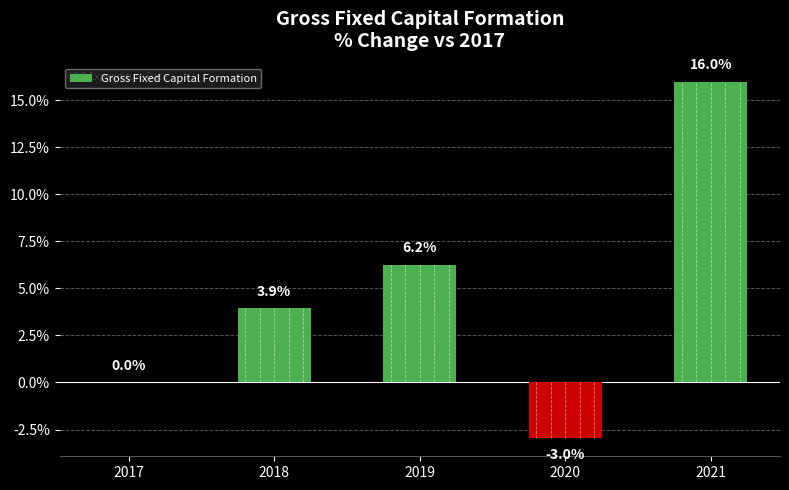

Where is the data nearest to the value 6?

2019